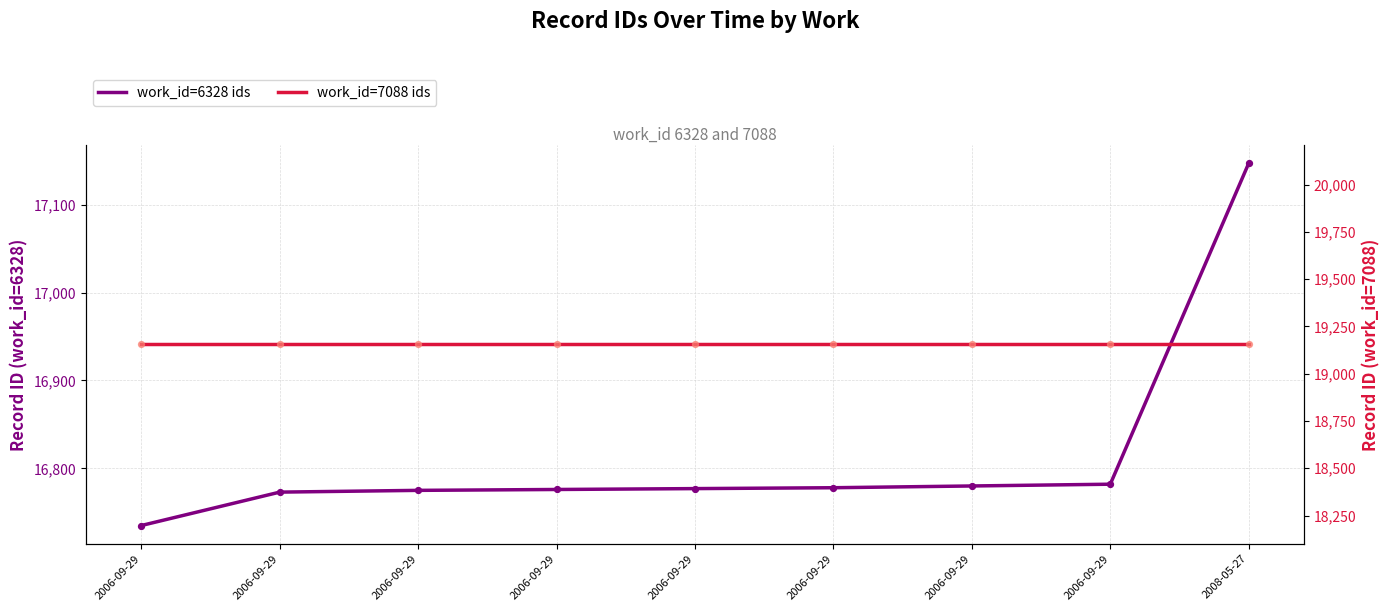

What are all the series names shown in the legend?

work_id=6328 ids, work_id=7088 ids